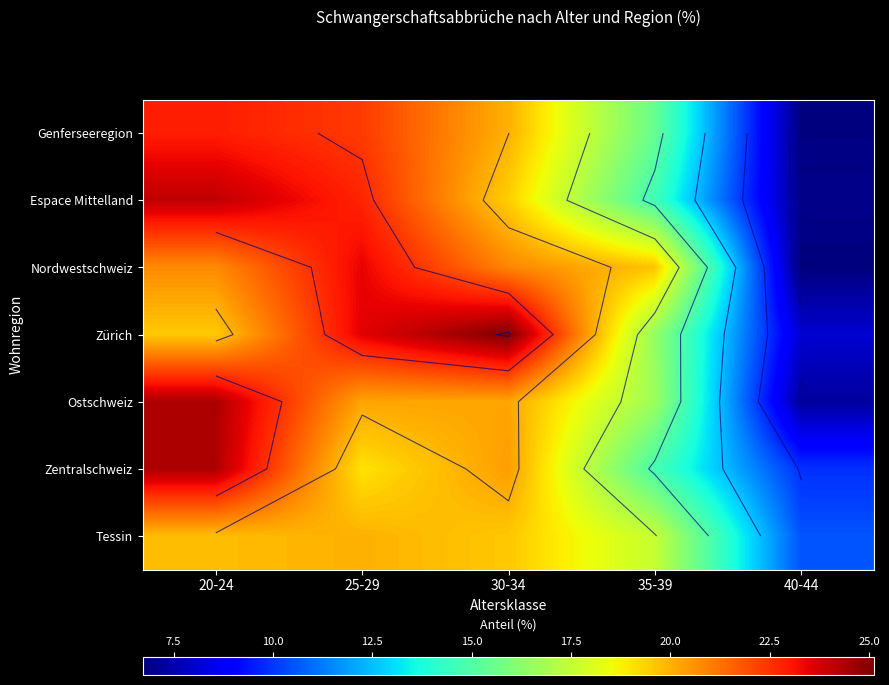

At which label does Nordwestschweiz reach its peak?

25-29